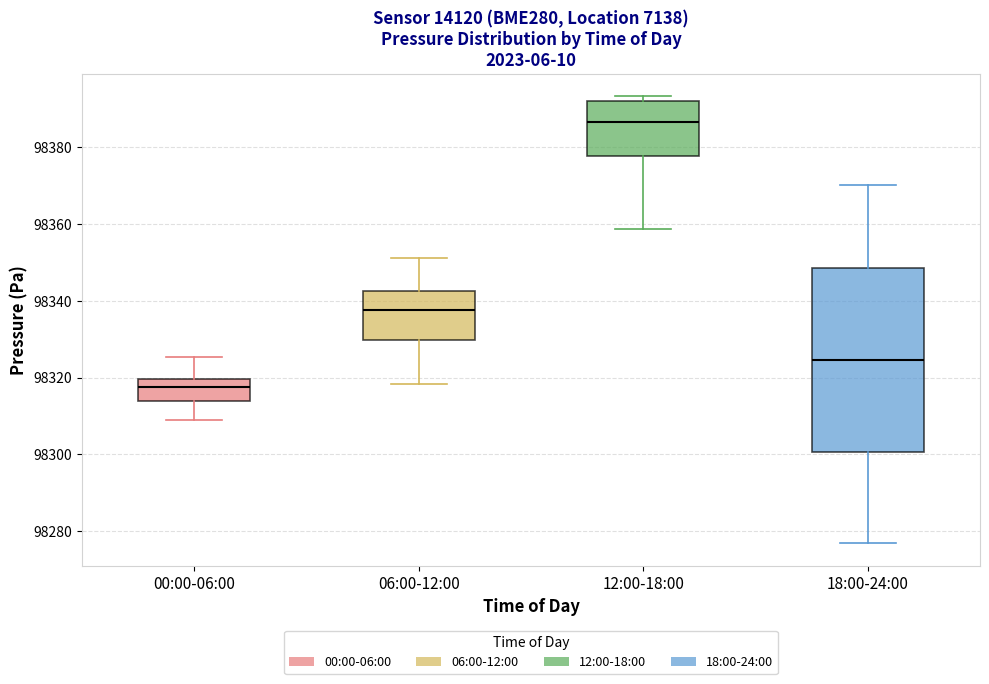

Where does the median line of the box for 12:00-18:00 sit on the y-axis? The values are not printed on the chart, so give them approximately, as read against the axis.

98386